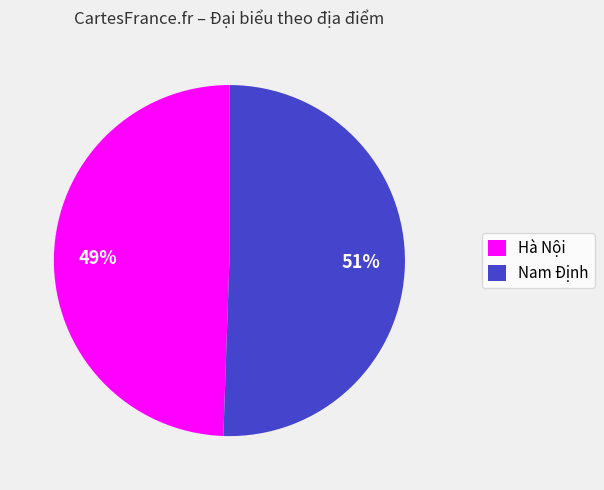

Is the sum of Nam Định and Hà Nội greater than half?

Yes